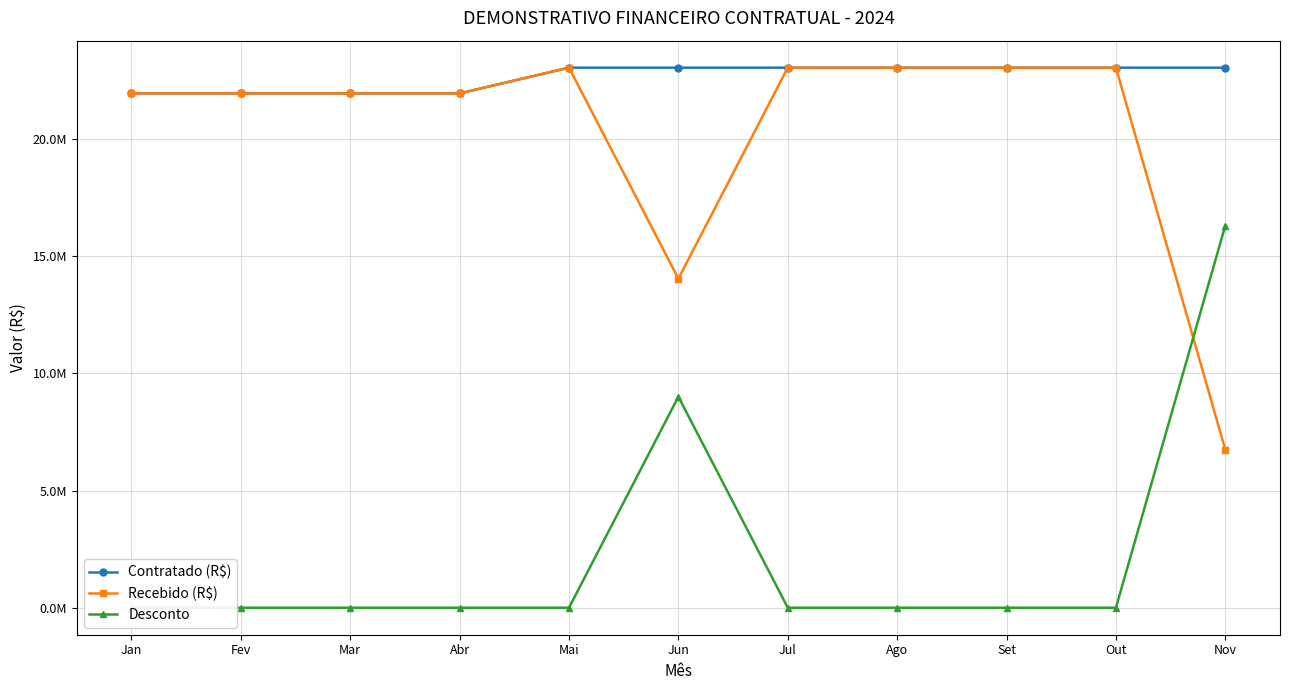

What is the sum of all Desconto values?

25300000.0